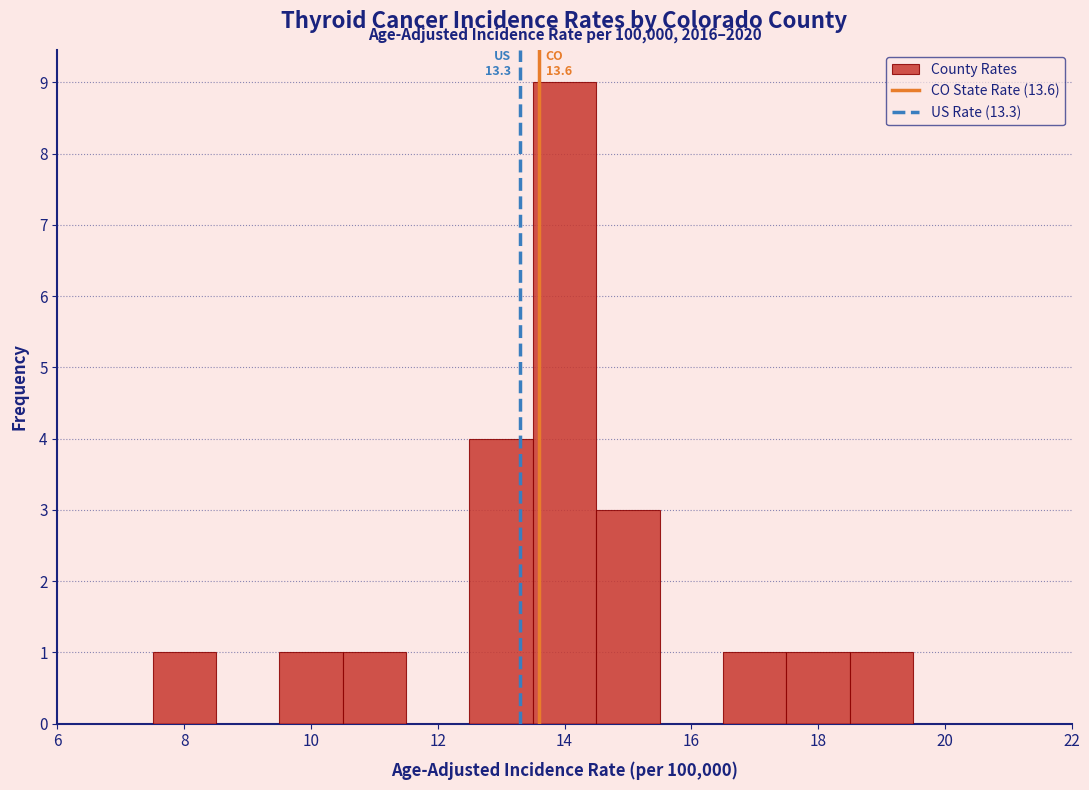

Over which range of the x-axis is the bar tallest?

13.5 to 14.5